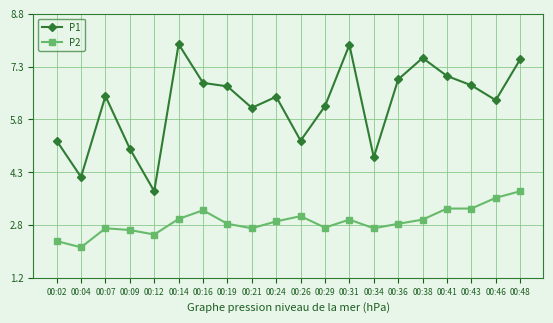

What is the value of the P1 point at the 16th from the left?

7.6